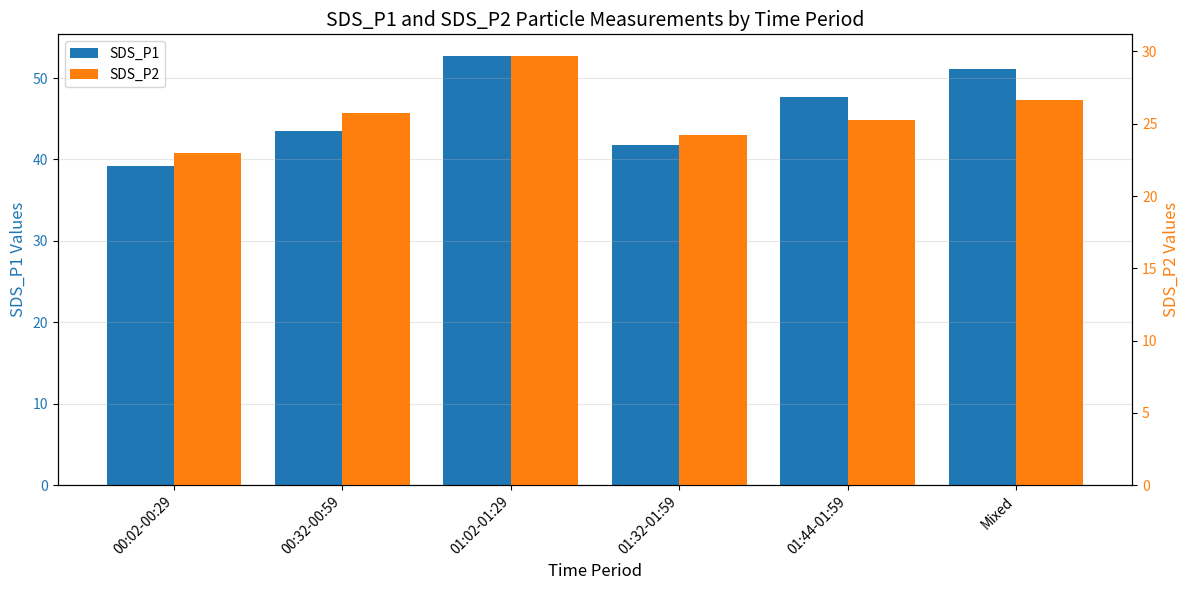

Reading right to left, what are all the values shown in this chart?

SDS_P1: 51.1	47.7	41.7	52.7	43.4	39.3
SDS_P2: 26.6	25.3	24.2	29.7	25.8	23.0